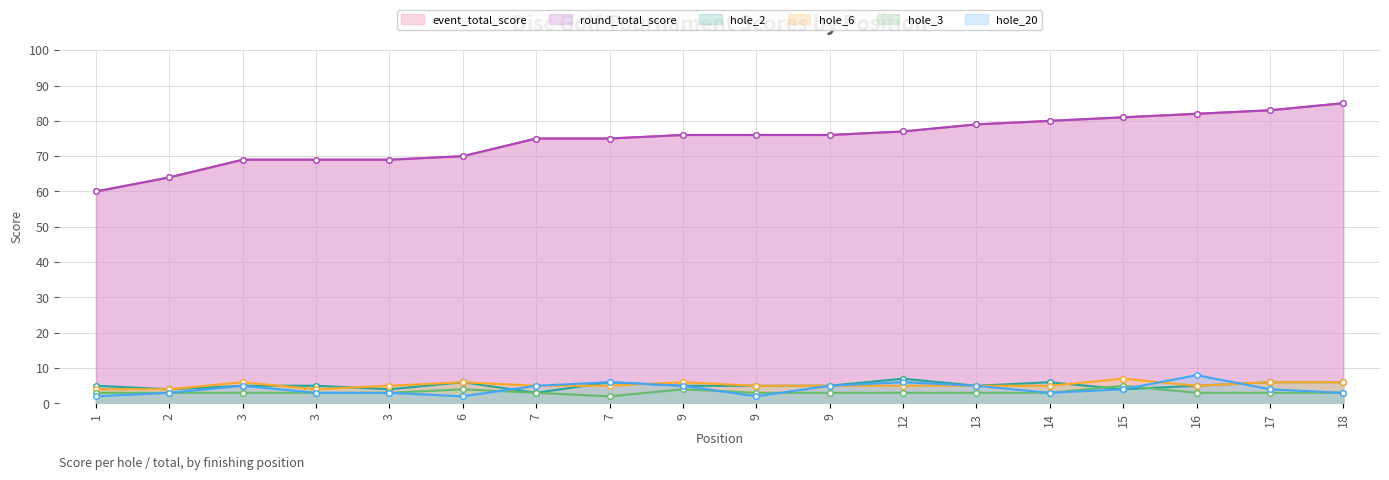

Which series has the largest total across all categories?

event_total_score